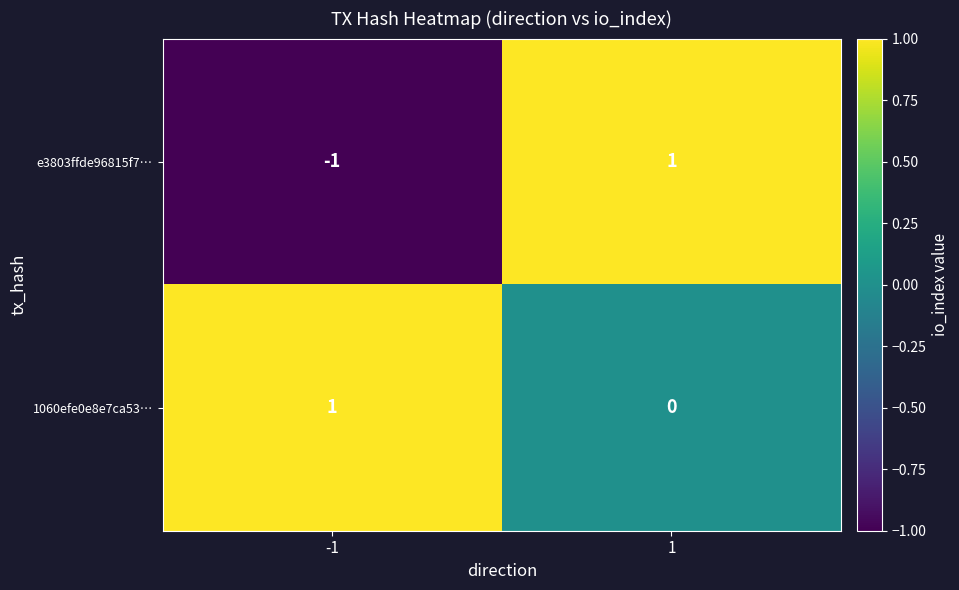

At how many categories does at least one series exceed 0?

2